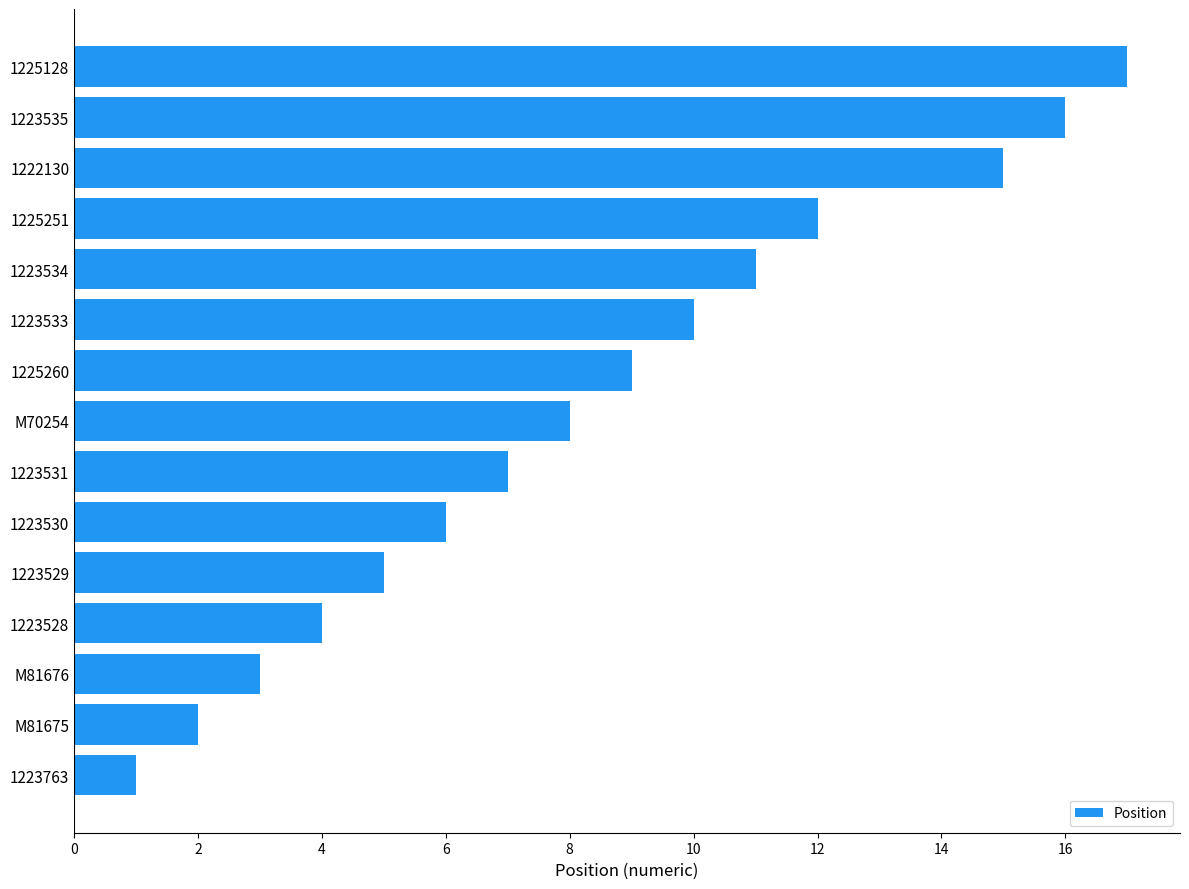

What is the smallest value displayed?

1